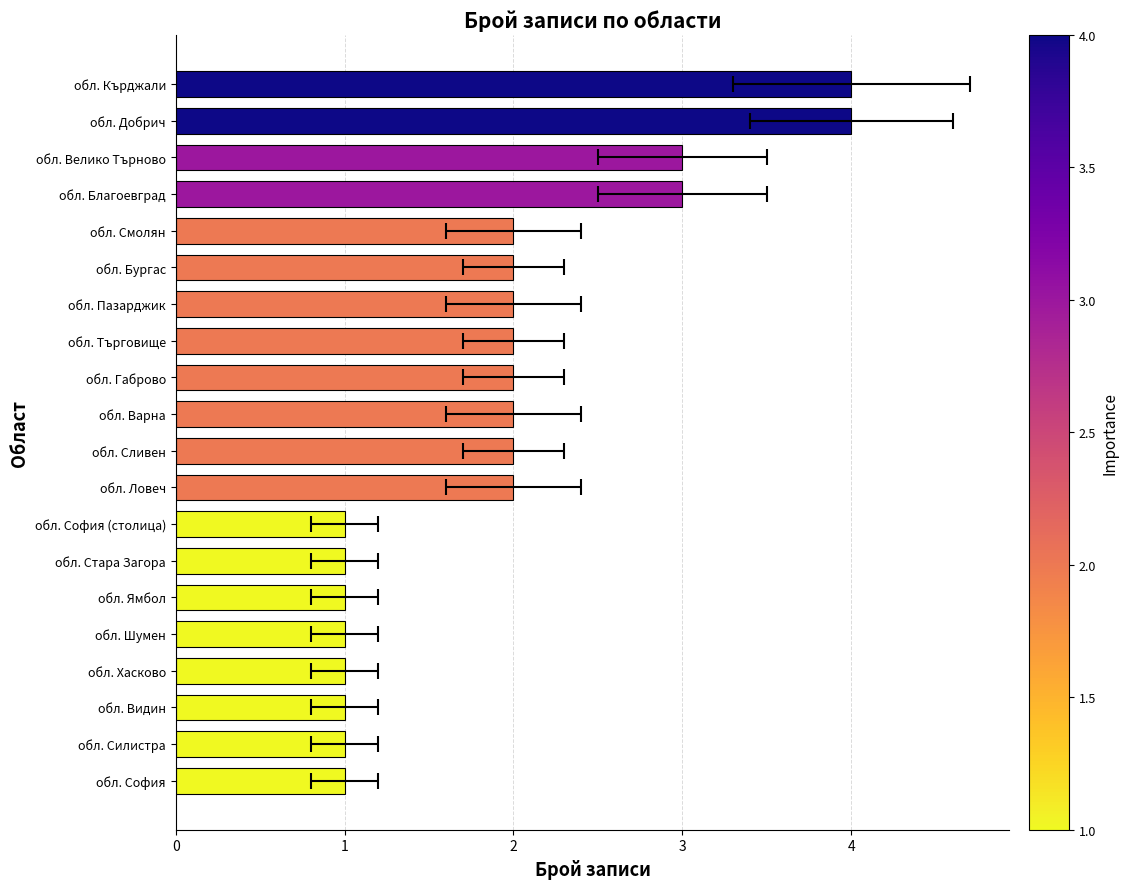

What is the average value?

2